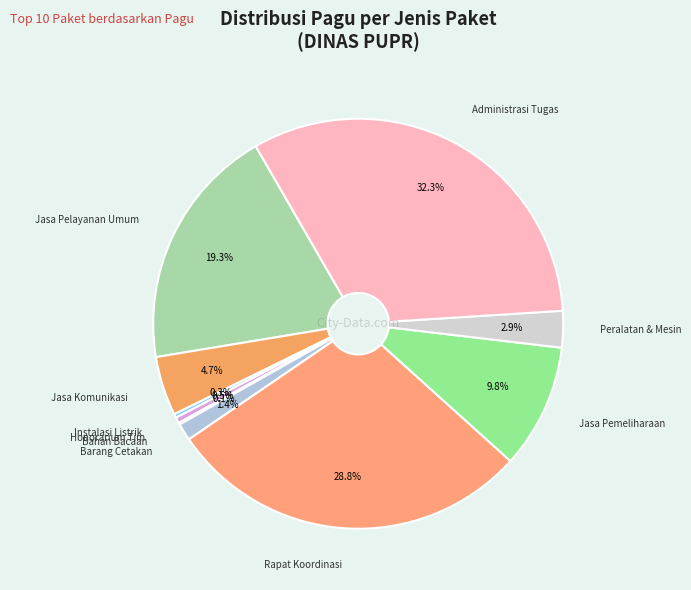

What is the largest slice in the pie chart?

Administrasi Tugas